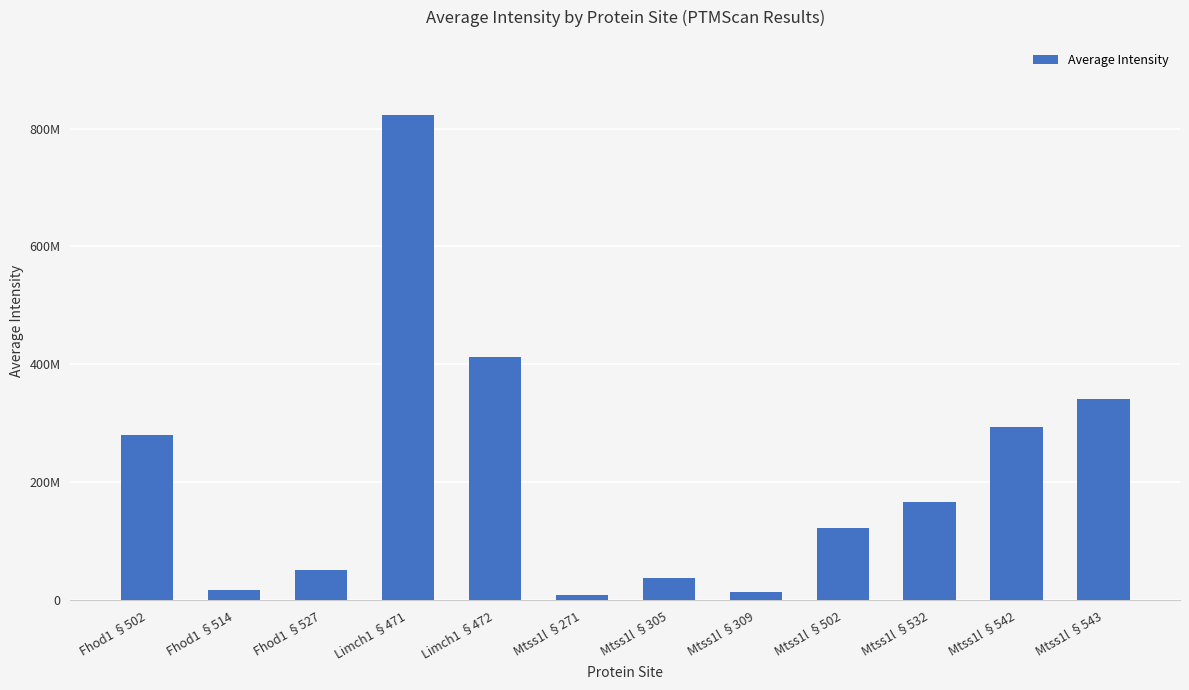

Reading left to right, what are all the values shown in this chart?

Fhod1 §502=279778910.2	Fhod1 §514=16901144.4	Fhod1 §527=51040786.5	Limch1 §471=822478180.1	Limch1 §472=411745432.2	Mtss1l §271=9041919.3	Mtss1l §305=37295148.5	Mtss1l §309=13798074.5	Mtss1l §502=122659717.3	Mtss1l §532=166211736.6	Mtss1l §542=293907660.1	Mtss1l §543=341483755.5